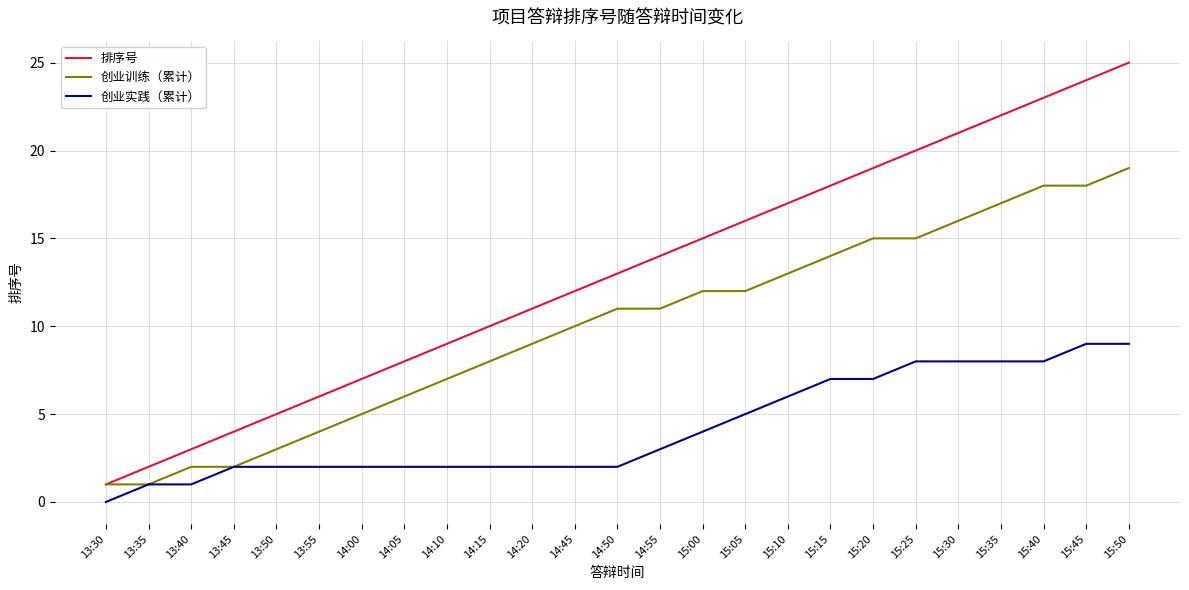

Which series has the widest spread of values?

排序号